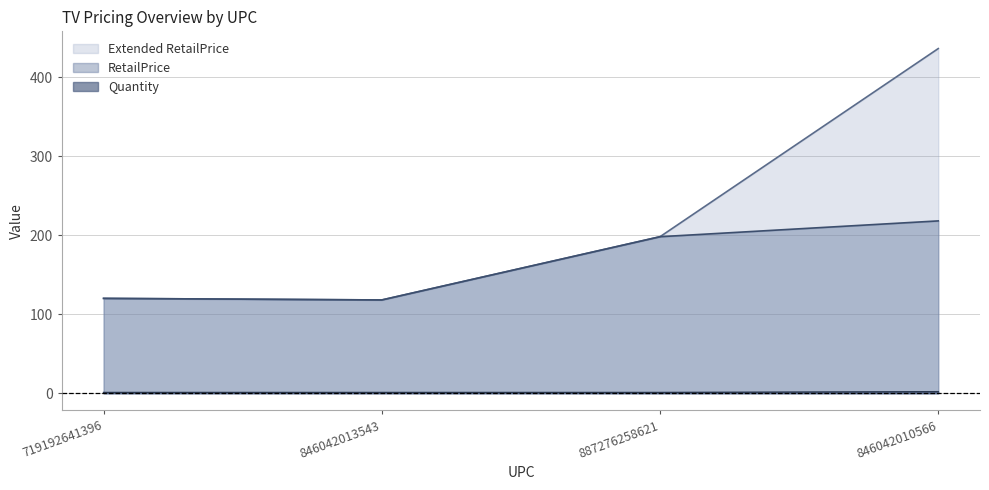

True or false: RetailPrice and Quantity cross at least once.

False